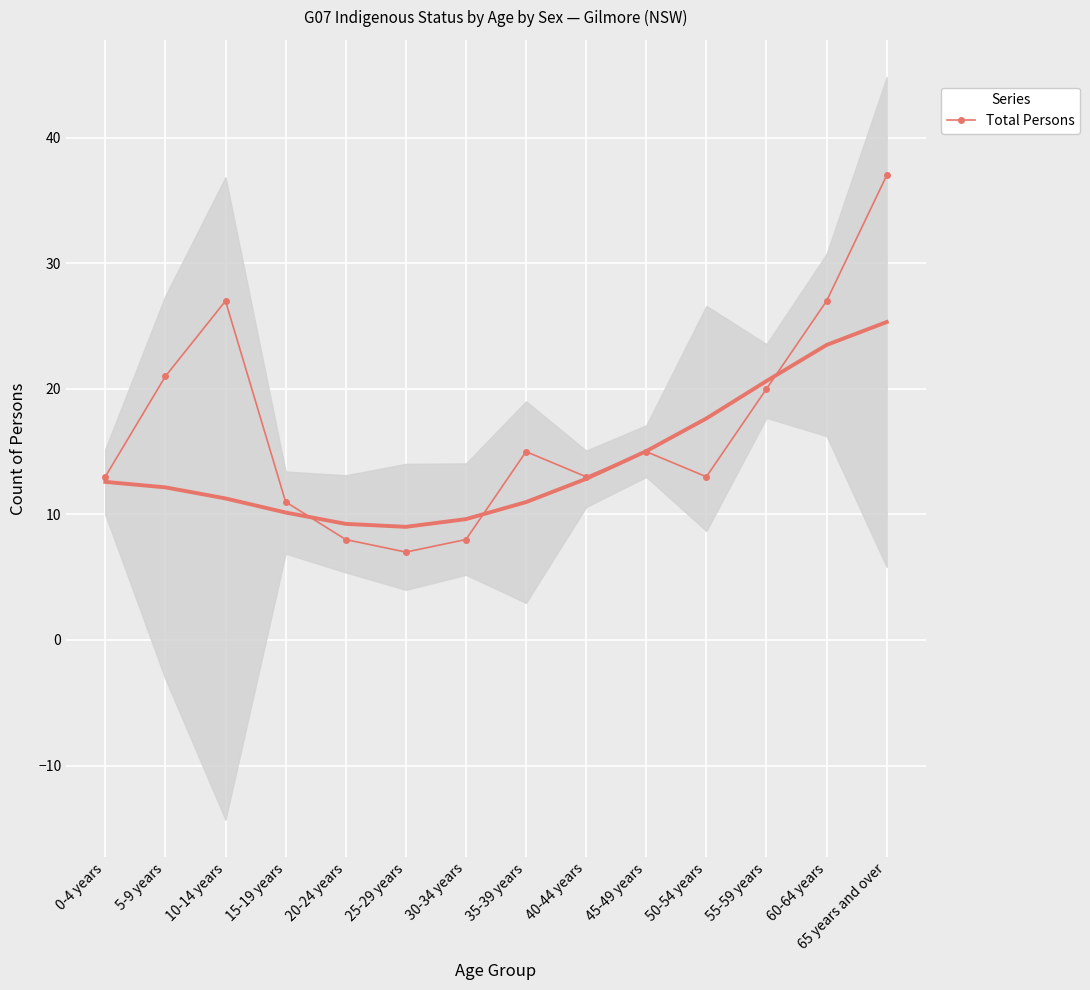

At which label is the value closest to 22?

5-9 years